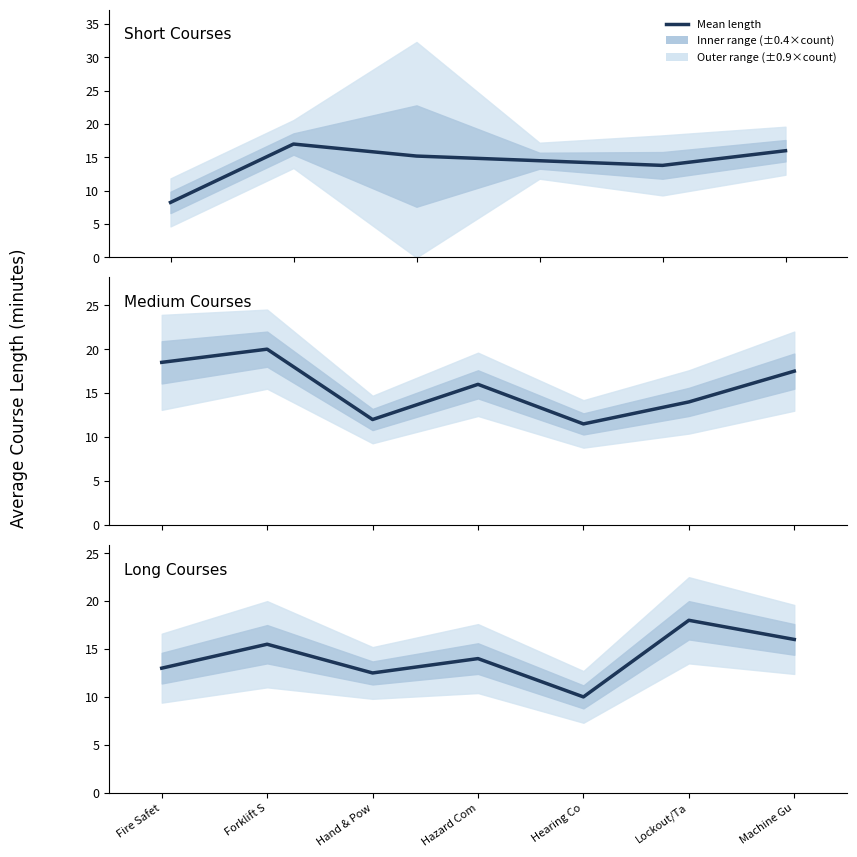

Which category has the lowest value in the count series?

3